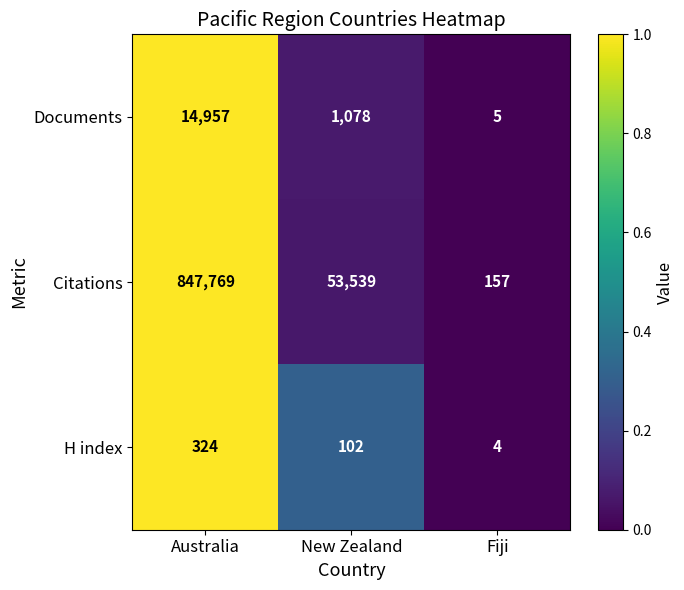

Which series changed the most between New Zealand and Fiji?

Citations